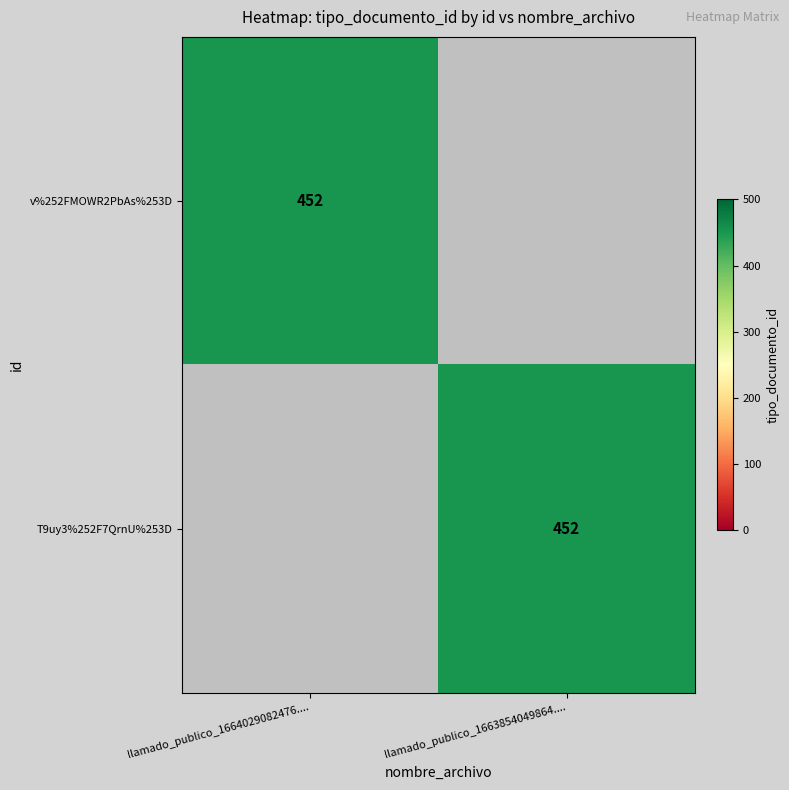

Is it true that T9uy3%252F7QrnU%253D equals 590 at llamado_publico_1663854049864....?

False